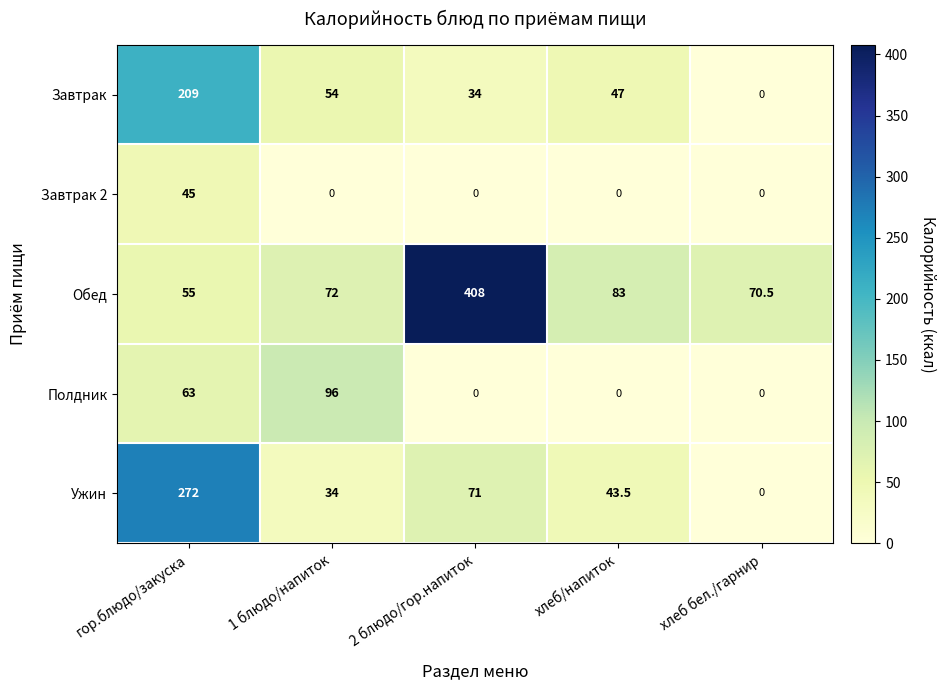

Reading left to right, what are all the values shown in this chart?

Завтрак: 209.0	54.0	34.0	47.0	0.0
Завтрак 2: 45.0	0.0	0.0	0.0	0.0
Обед: 55.0	72.0	408.0	83.0	70.5
Полдник: 63.0	96.0	0.0	0.0	0.0
Ужин: 272.0	34.0	71.0	43.5	0.0